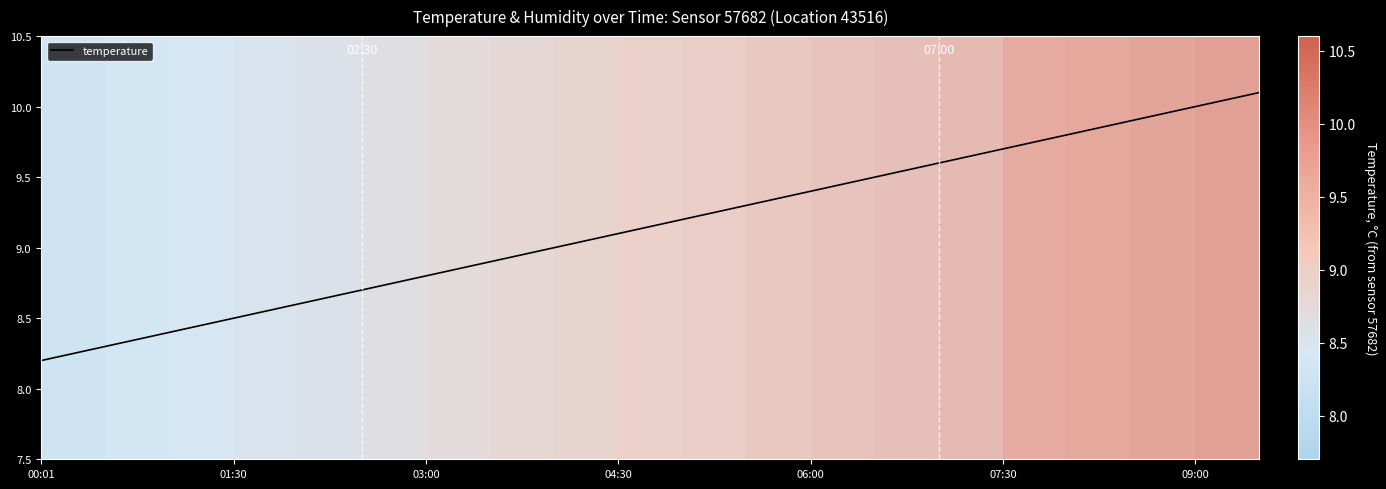

What is the label of the 7th point from the left?

03:00